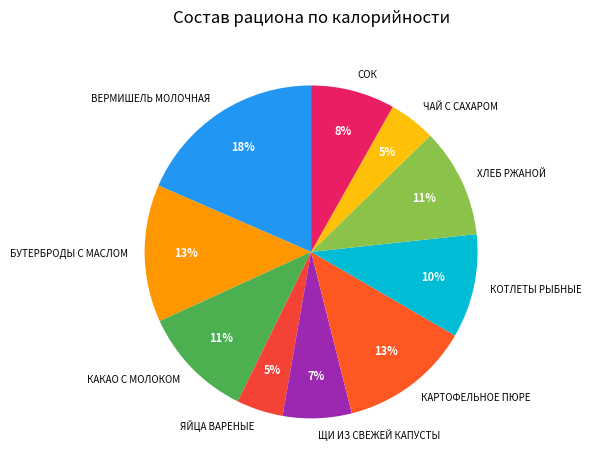

Approximately how many times larger is the value at ХЛЕБ РЖАНОЙ compared to КАРТОФЕЛЬНОЕ ПЮРЕ?

0.8